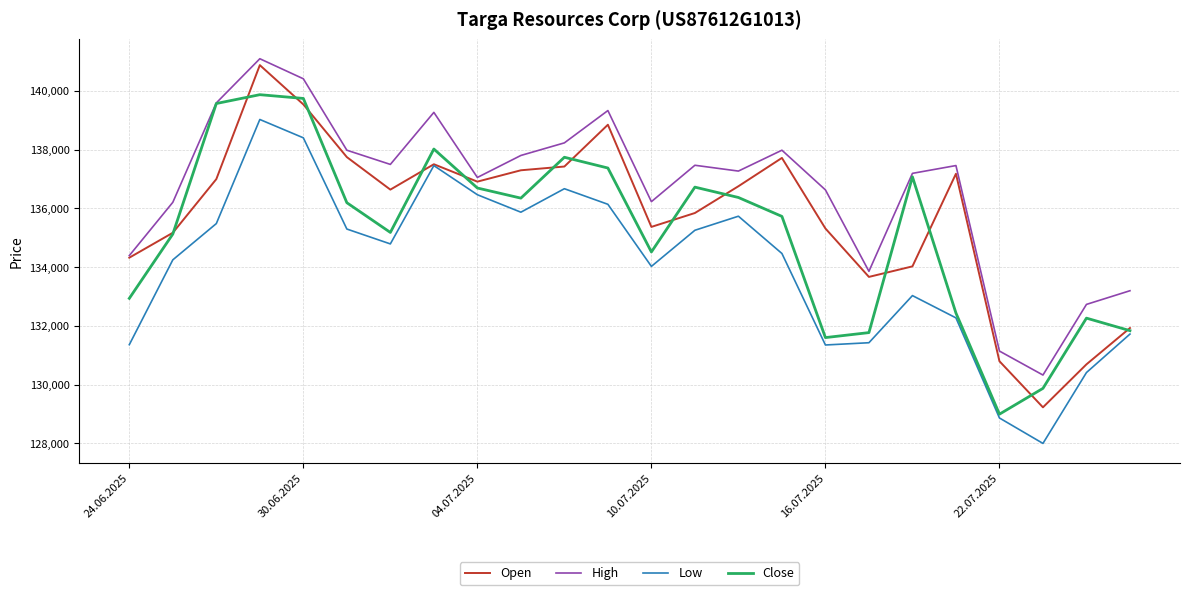

True or false: Low and High cross at least once.

False